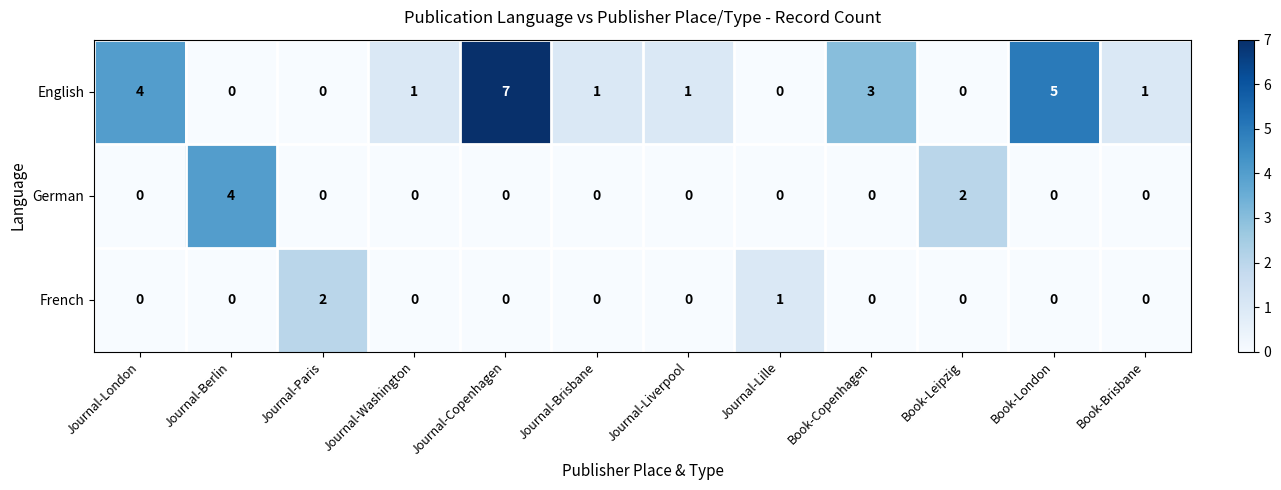

What is the difference between the highest and lowest values at Journal-Lille?

1